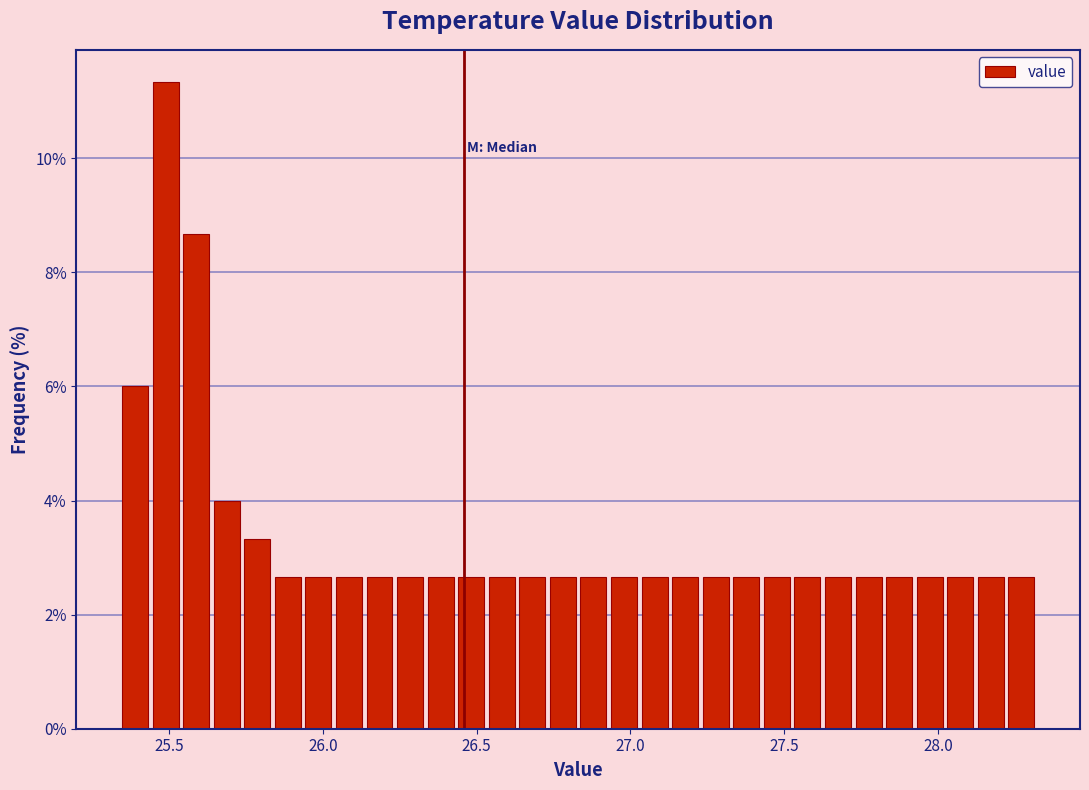

Around what value on the x-axis is the tallest bar? Give the approximate position of its centre, as read against the axis.

25.50